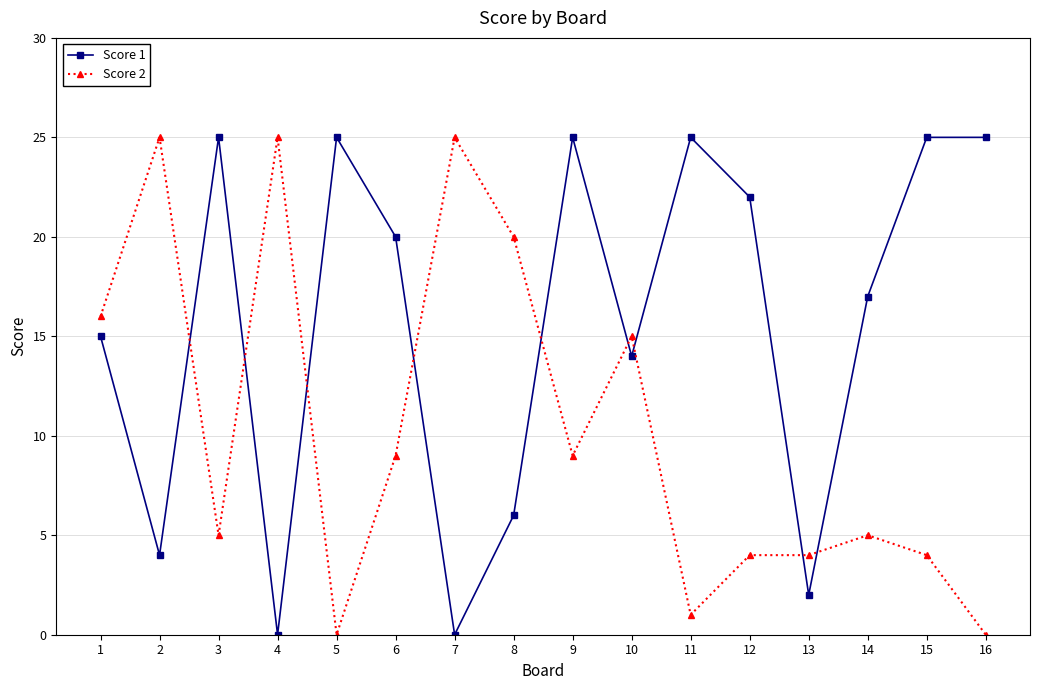

What is the difference between the maximum and second lowest values in the Score 2 series?

25